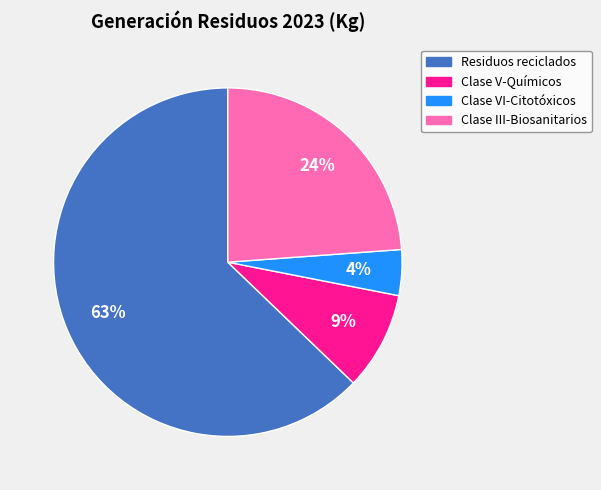

Which has a higher value, Clase V-Químicos or Clase VI-Citotóxicos?

Clase V-Químicos